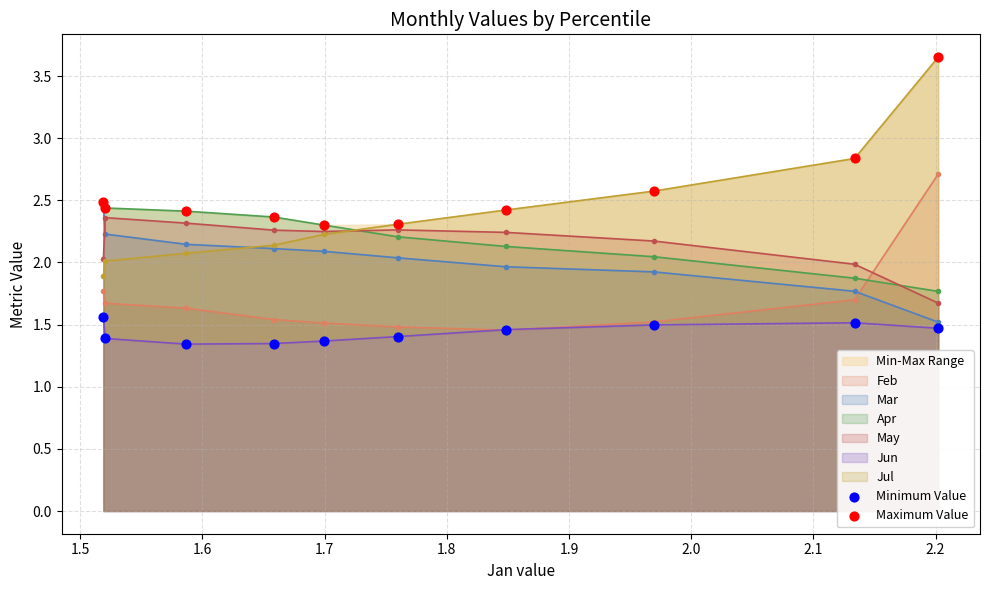

True or false: Jul and Feb cross at least once.

False